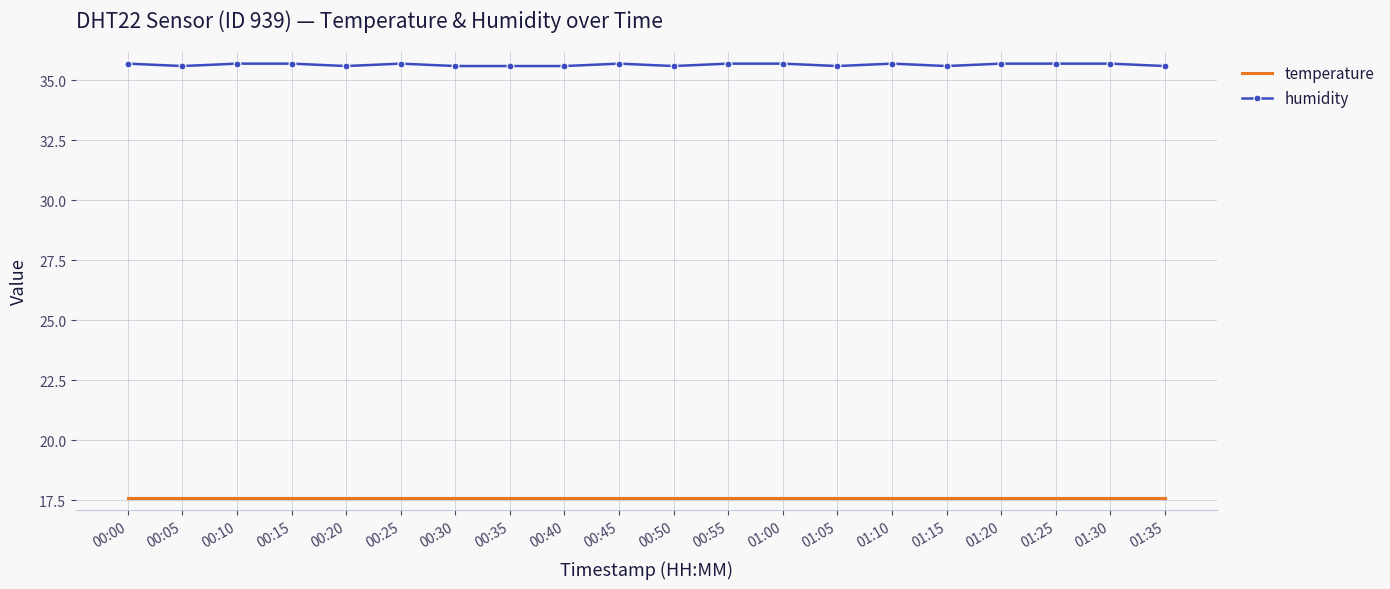

True or false: humidity and temperature cross at least once.

False